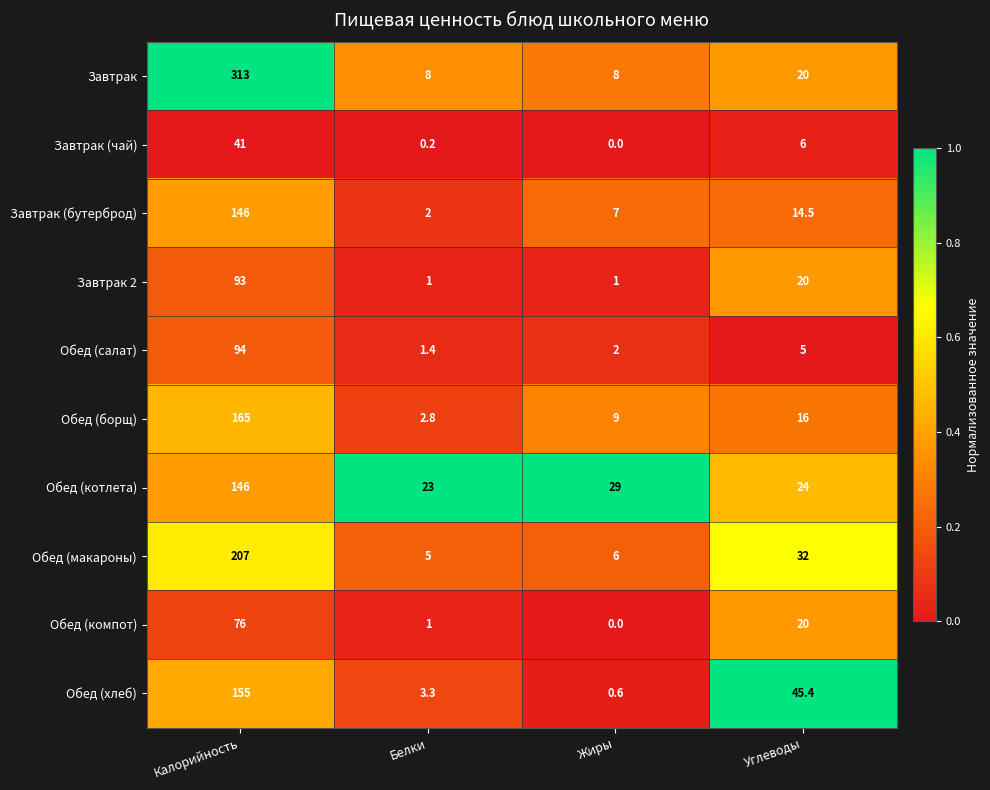

Rank the categories by Завтрак (чай) value from highest to lowest.

Калорийность, Углеводы, Белки, Жиры